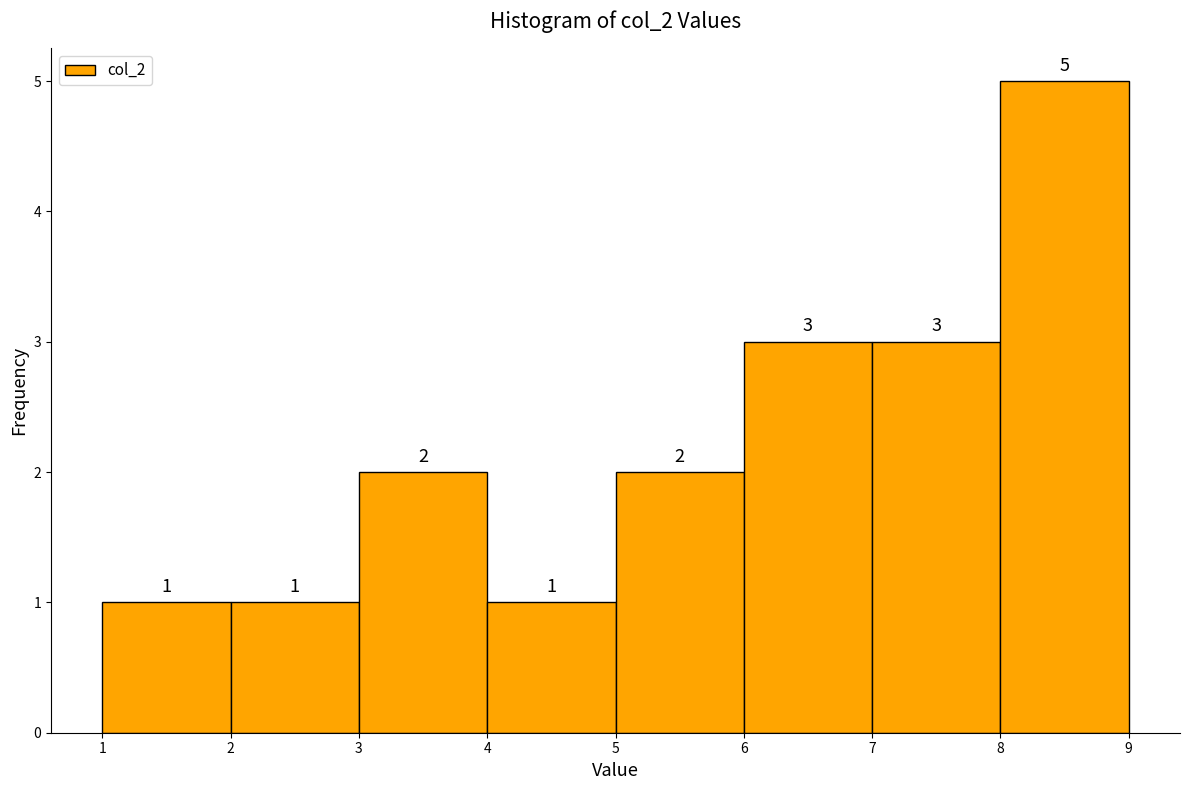

What is the height of the bar covering 8 to 9 on the x-axis?

5